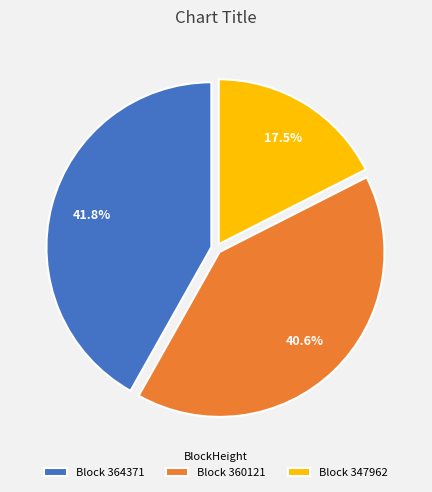

Does any single category account for the majority?

No